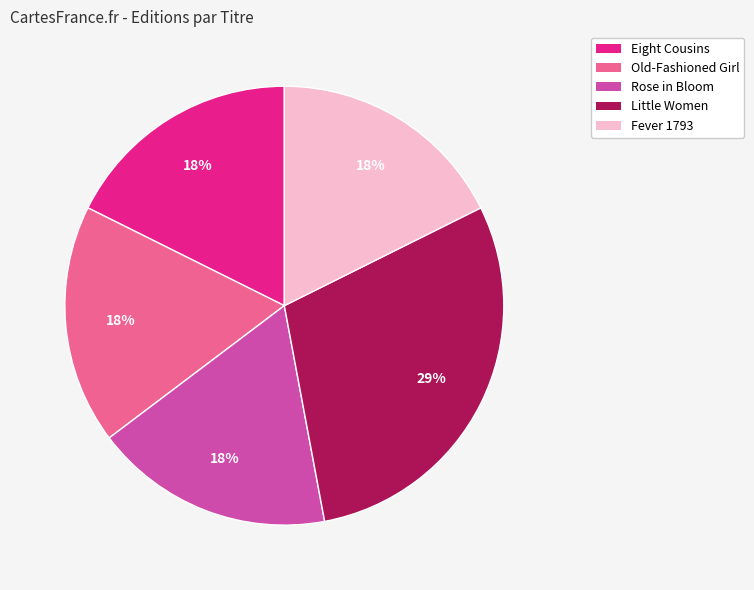

To the nearest percent, what is the combined percentage of Rose in Bloom and Little Women?

47%